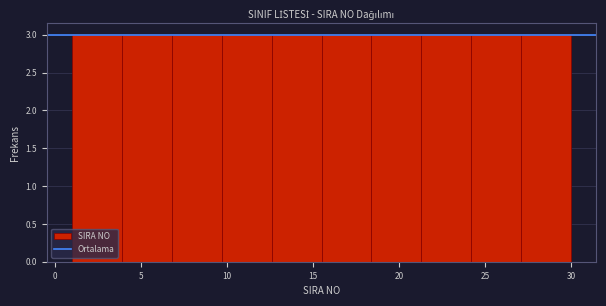

Reading left to right, transcribe this chart: for each bar, give the range it covers on the x-axis and its height. Neither the bar edges nor the heights are printed on the chart, so give them approximately, as read against the axes.

1.0 to 3.9: 3
3.9 to 6.8: 3
6.8 to 9.7: 3
9.7 to 12.6: 3
12.6 to 15.5: 3
15.5 to 18.4: 3
18.4 to 21.3: 3
21.3 to 24.2: 3
24.2 to 27.1: 3
27.1 to 30.0: 3